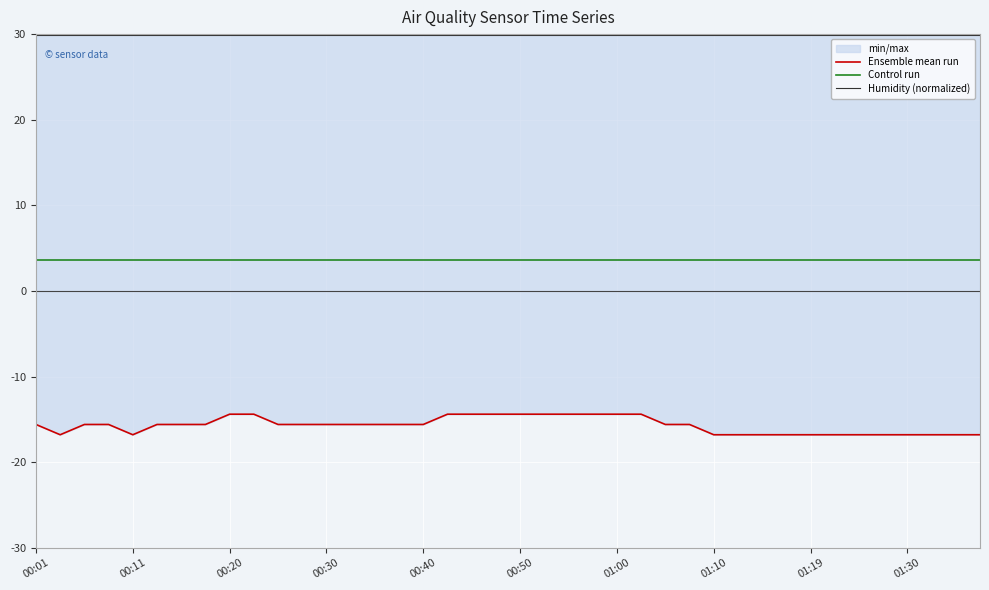

True or false: Control run and Ensemble mean run intersect in this chart.

False